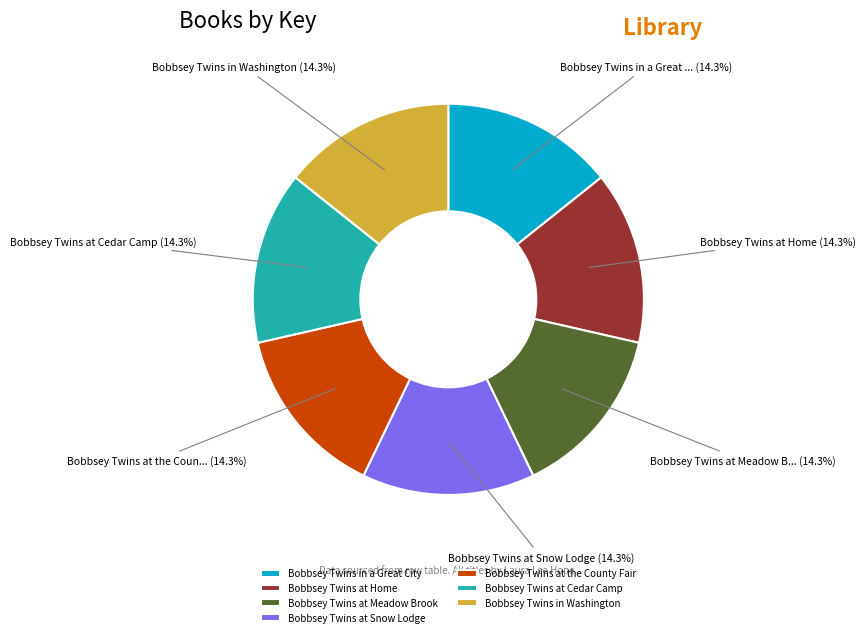

How many segments does this pie chart have?

7